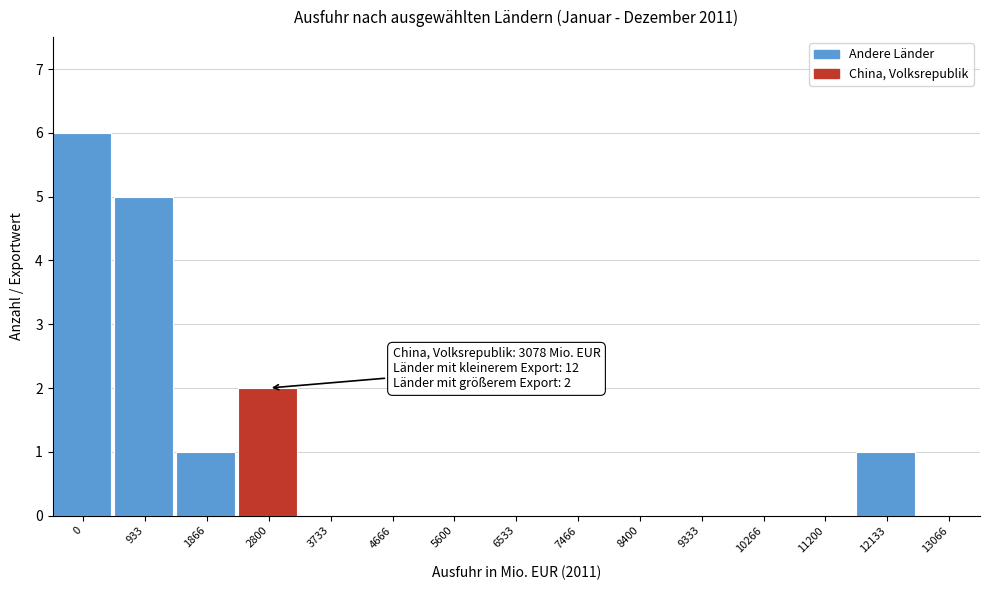

Reading left to right, what are all the values shown in this chart?

0=6	933=5	1866=1	2800=2	3733=0	4666=0	5600=0	6533=0	7466=0	8400=0	9333=0	10266=0	11200=0	12133=1	13066=0